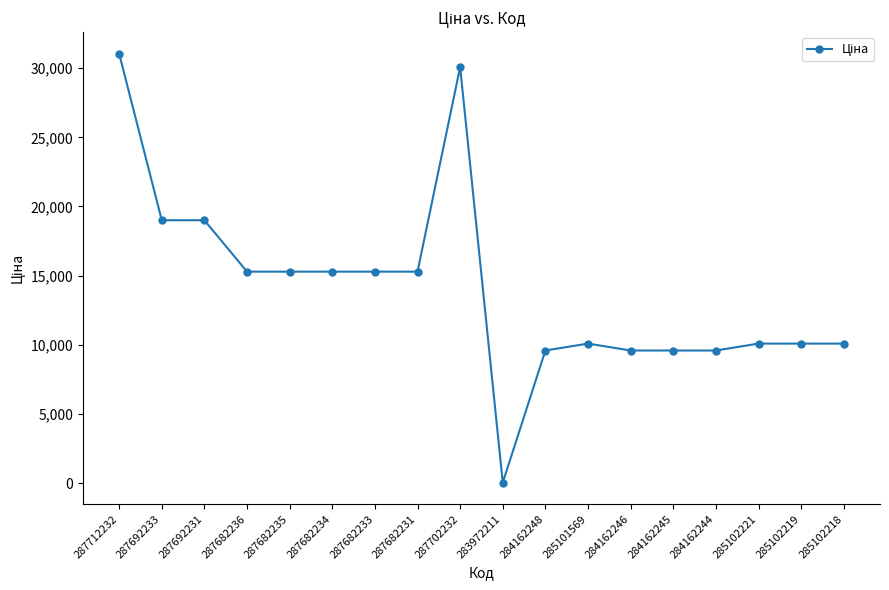

What is the difference between the values at 284162246 and 287712232?

21473.0